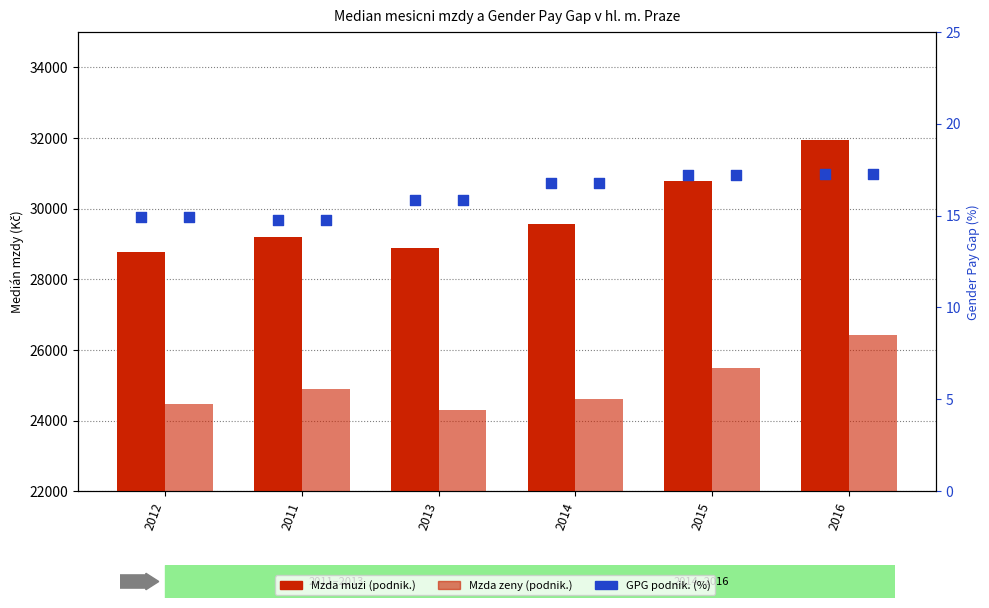

What are all the series names shown in the legend?

Mzda muzi (podnik.), Mzda zeny (podnik.), GPG podnik. (%)